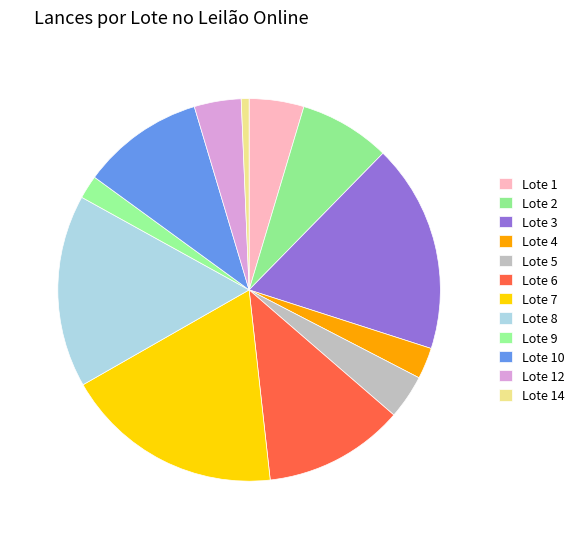

Count the number of slices in the pie.

12